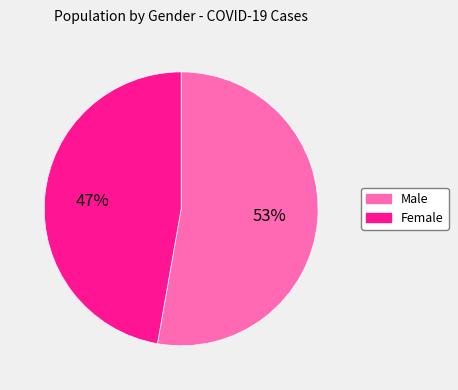

Is it true that Male is 64% of the pie?

False